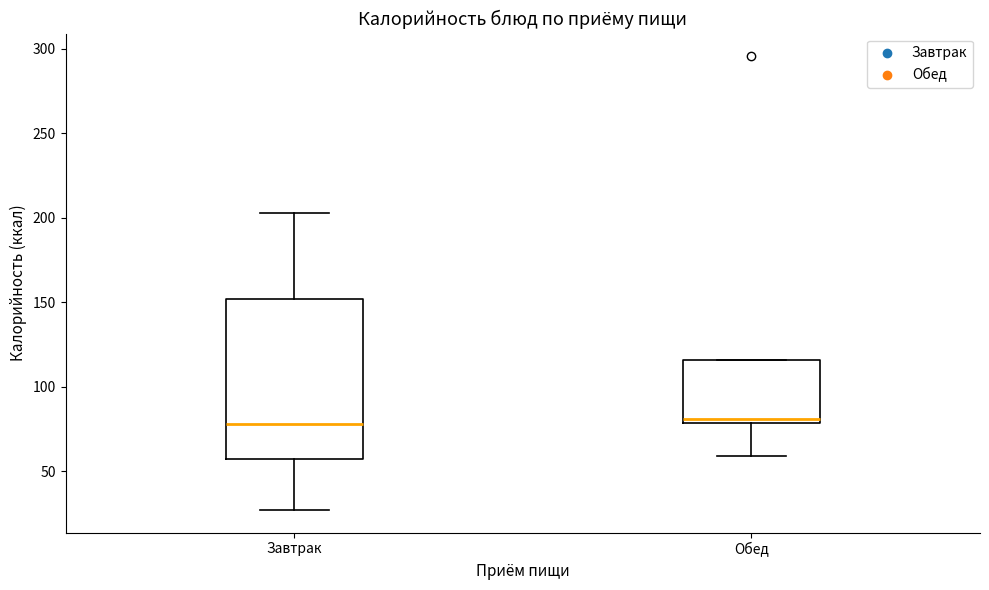

Reading left to right, read every box against the y-axis: the position of its median line, the range the box covers, and the ends of its whiskers. The values are not printed on the chart, so give them approximately, as read against the axis.

Завтрак: median 80, box 55 to 150, whiskers 25 to 205
Обед: median 80 (just above the box's lower edge), box 80 to 115, whiskers 60 to 115